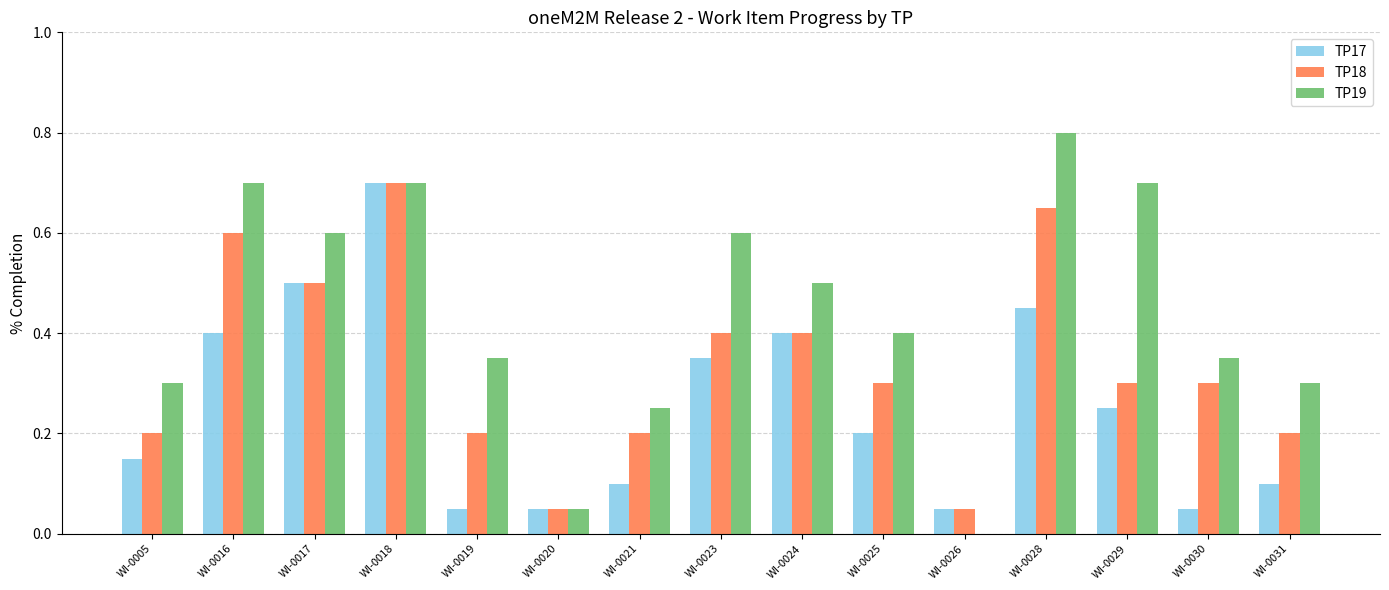

The TP19 series shows 0.1 at WI-0020. True or false?

True